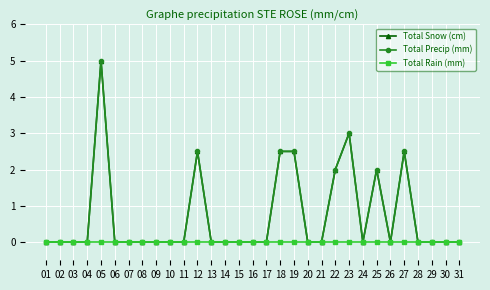

Is this an area chart (filled region under the line)?

No